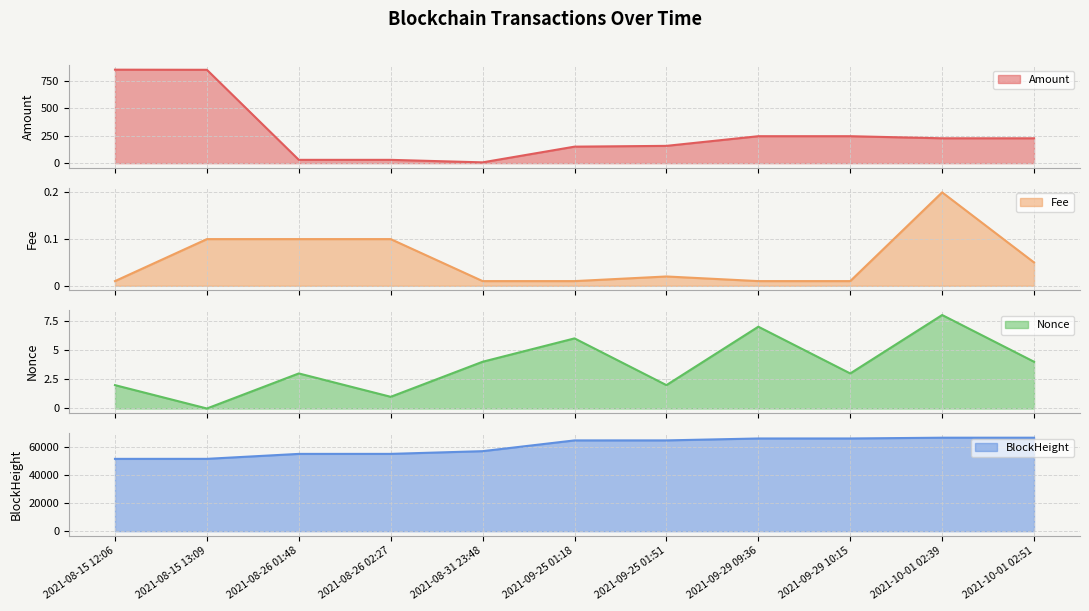

What is the label of the 5th point from the right?

2021-09-25 01:51